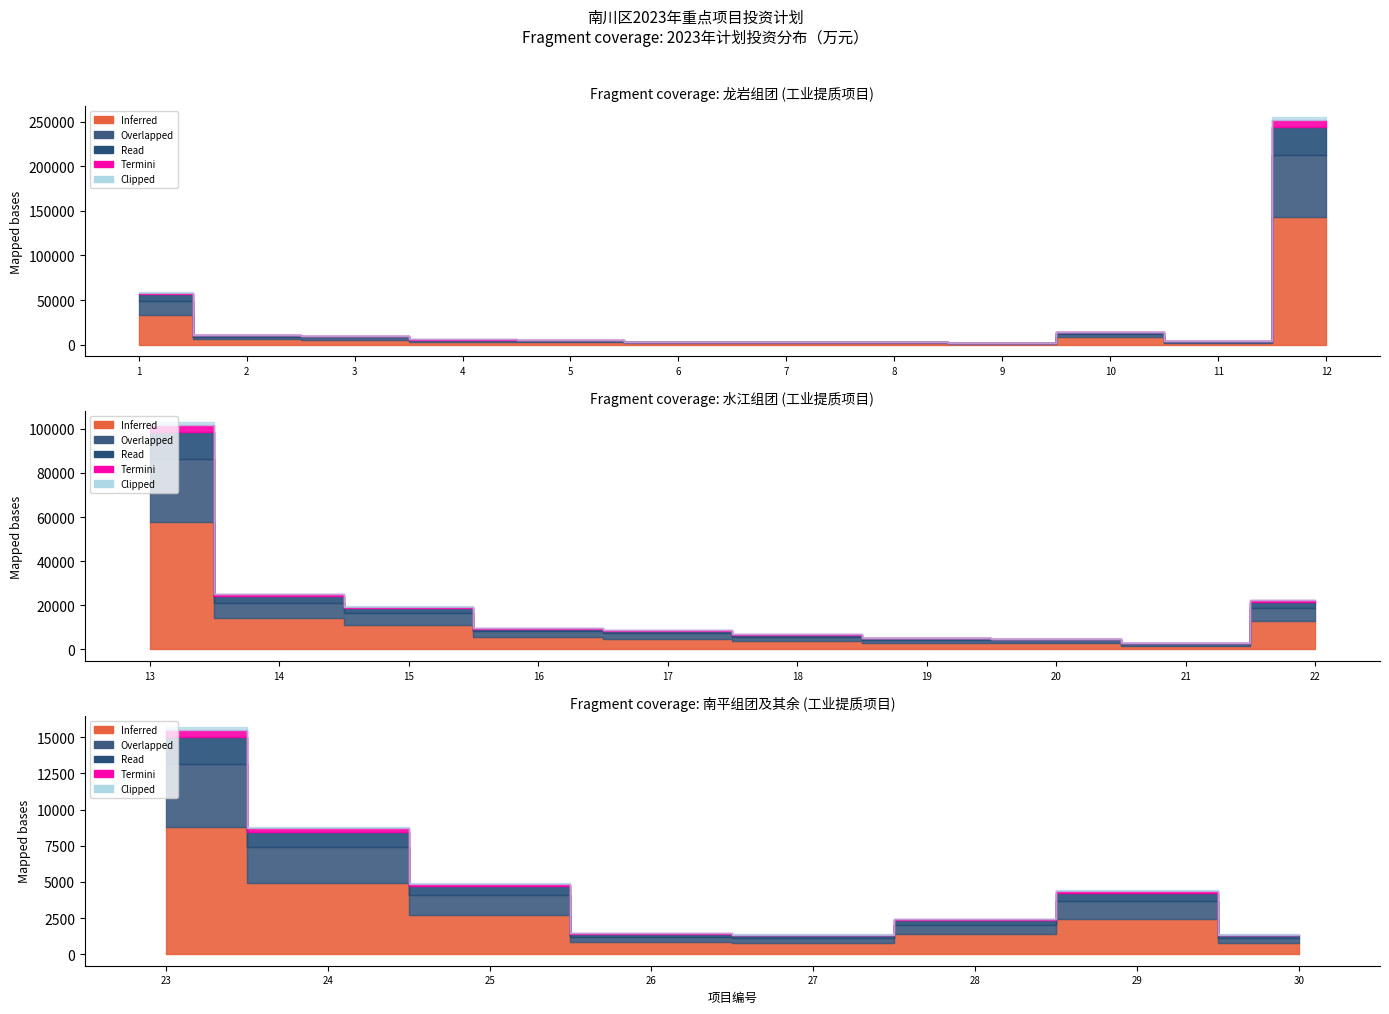

True or false: Inferred and Overlapped cross at least once.

False